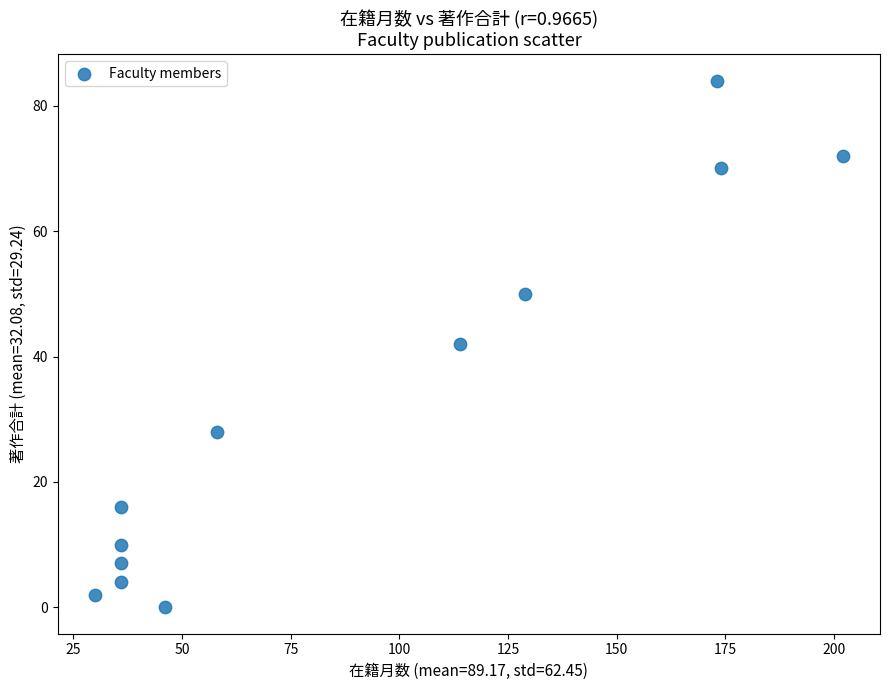

What is the average Y value?

32